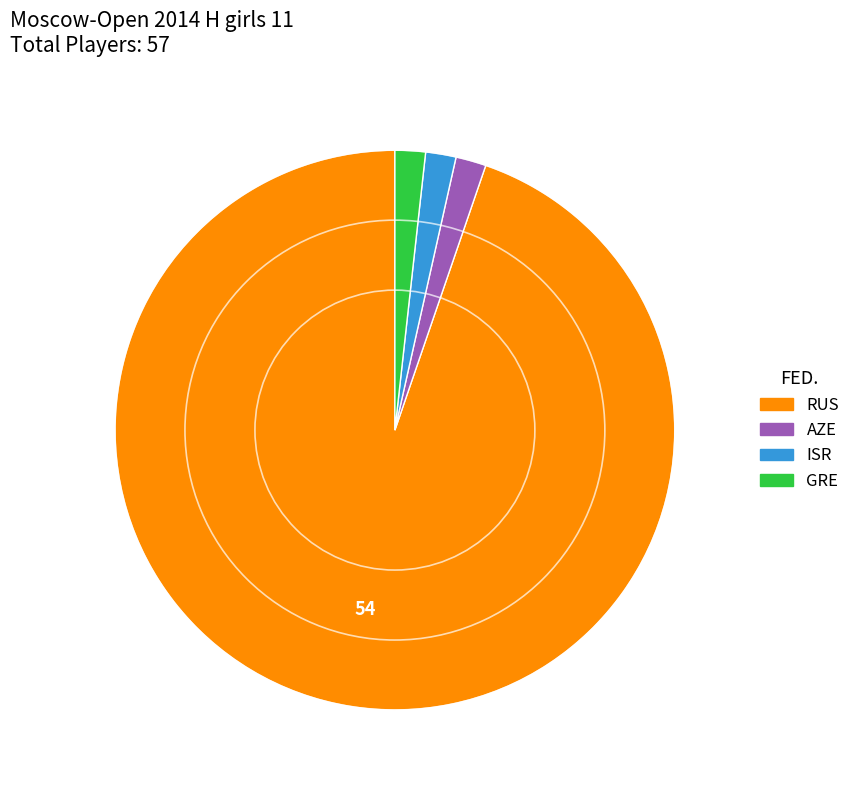

Combined, do AZE and ISR account for over 50%?

No